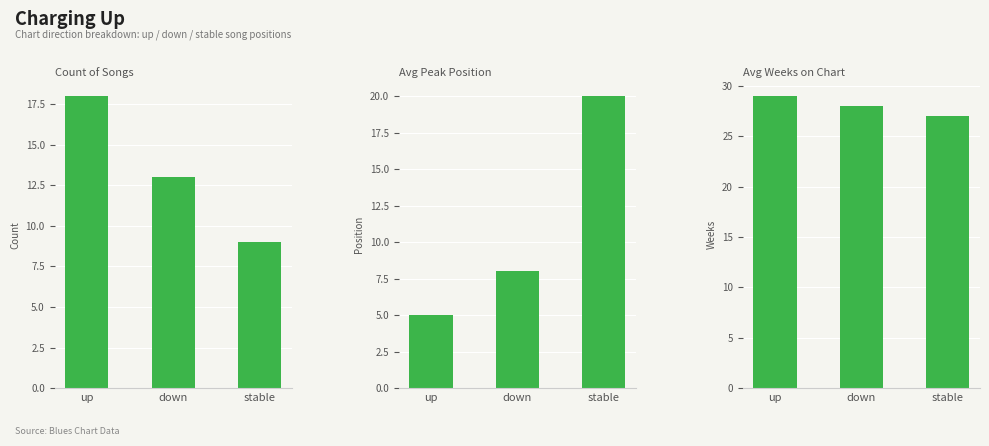

At up, list the series in order from largest to smallest.

Avg Weeks on Chart, Count, Avg Peak Position